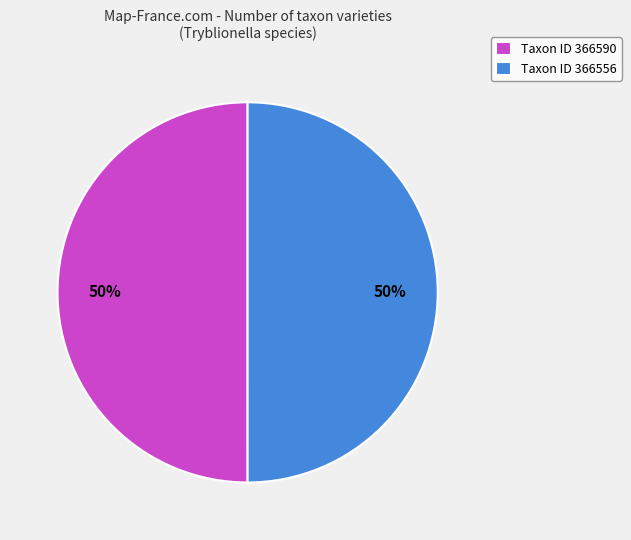

True or false: Taxon ID 366556 accounts for 50% of the total.

True